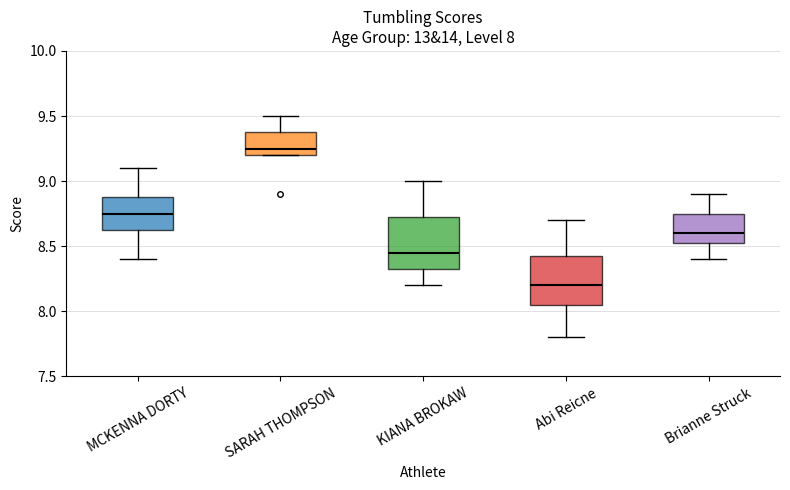

Which box has the lowest median line?

Abi Reicne